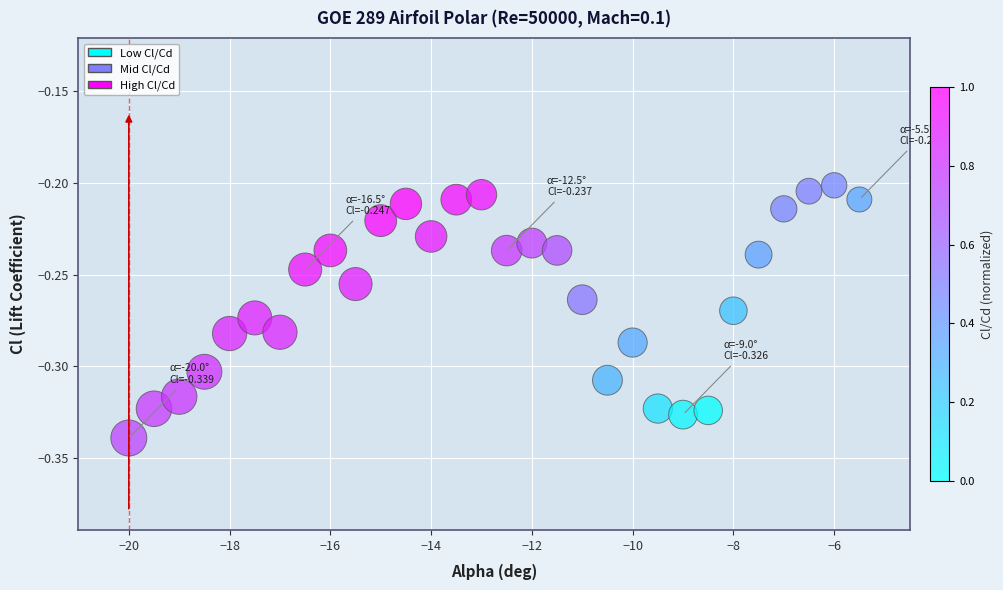

What is the range of X values (max minus min)?

14.5